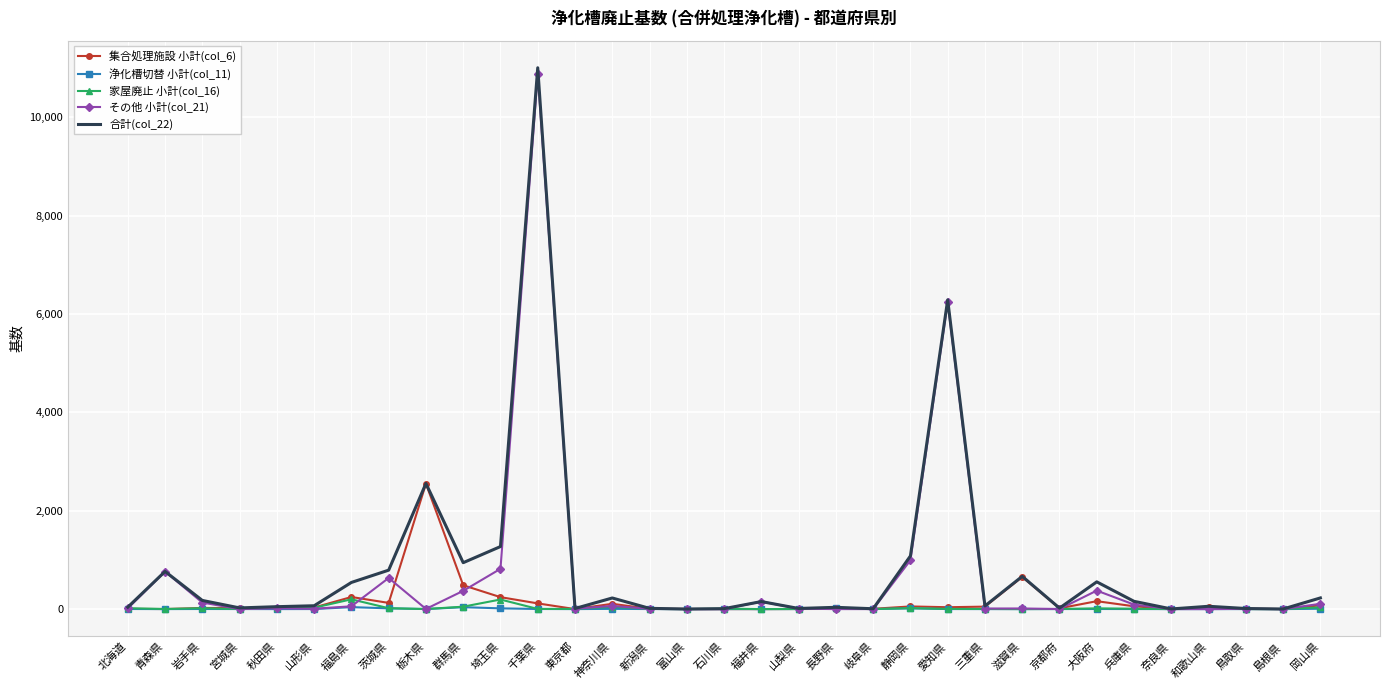

Which series has the largest range (max minus min)?

合計(col_22)